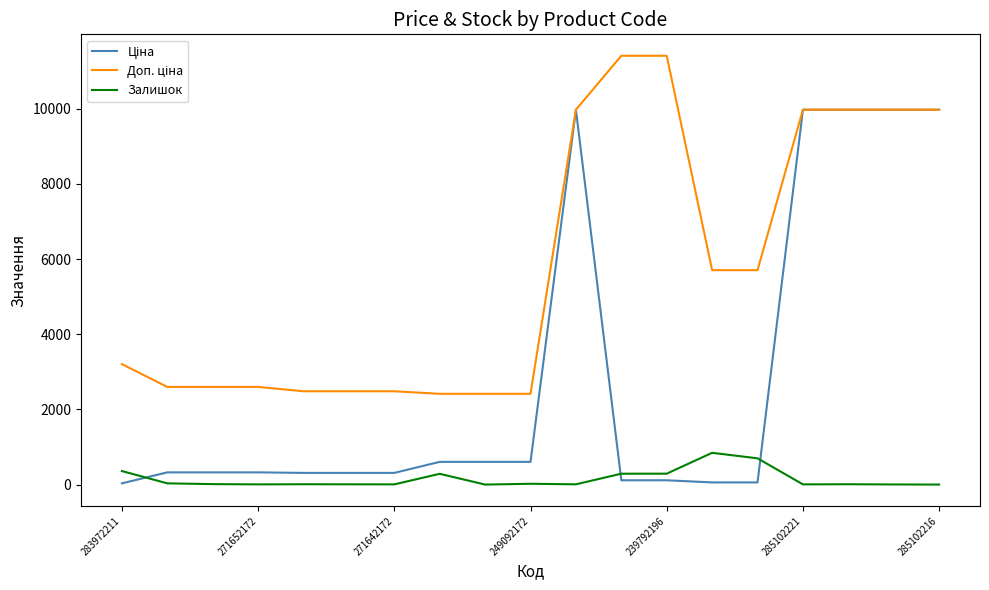

What is the greatest value displayed?

11410.0